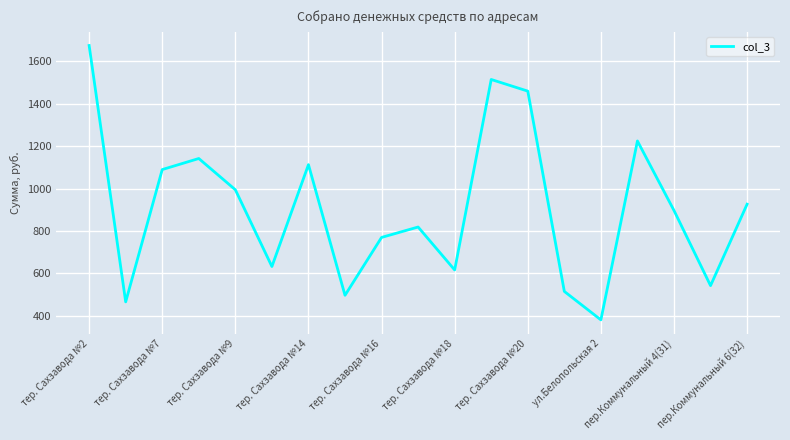

What is the minimum value shown in the chart?

380.1